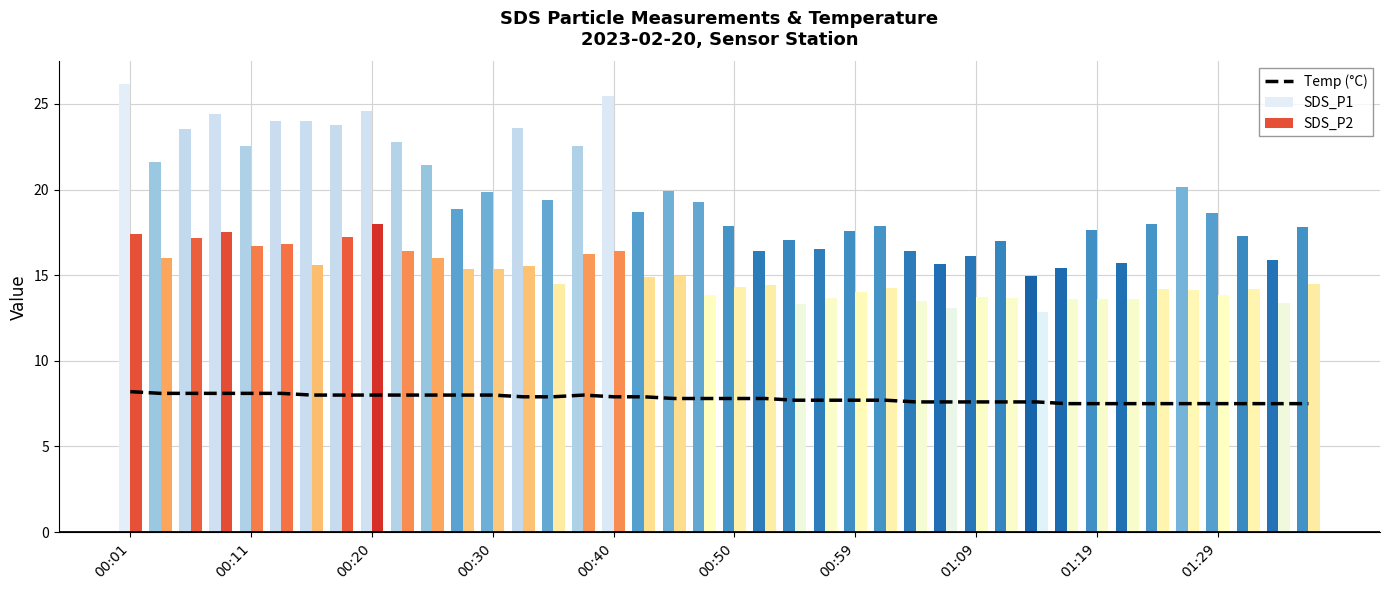

What is the greatest value displayed?

26.2